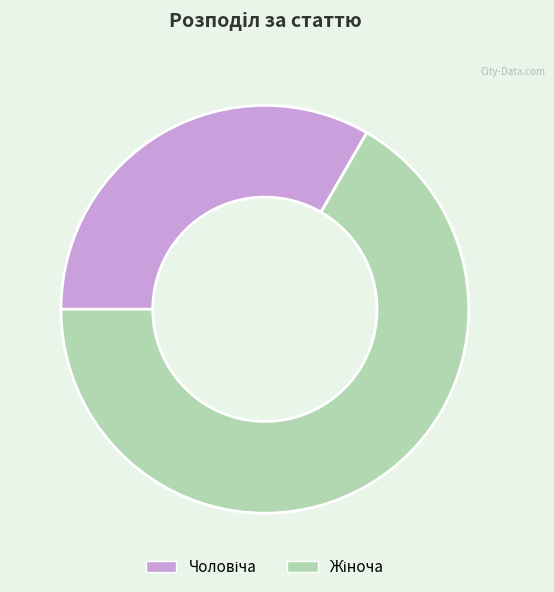

Is there any slice that represents more than half of the pie?

Yes